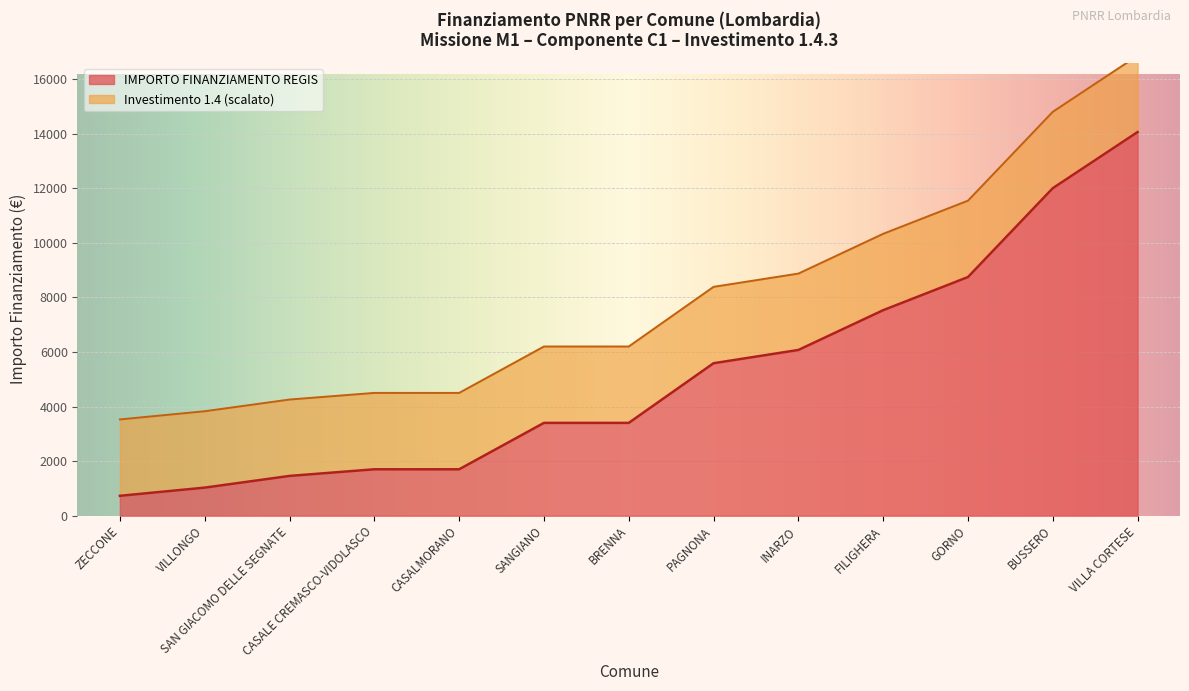

Read the IMPORTO FINANZIAMENTO REGIS value at BRENNA.

3402